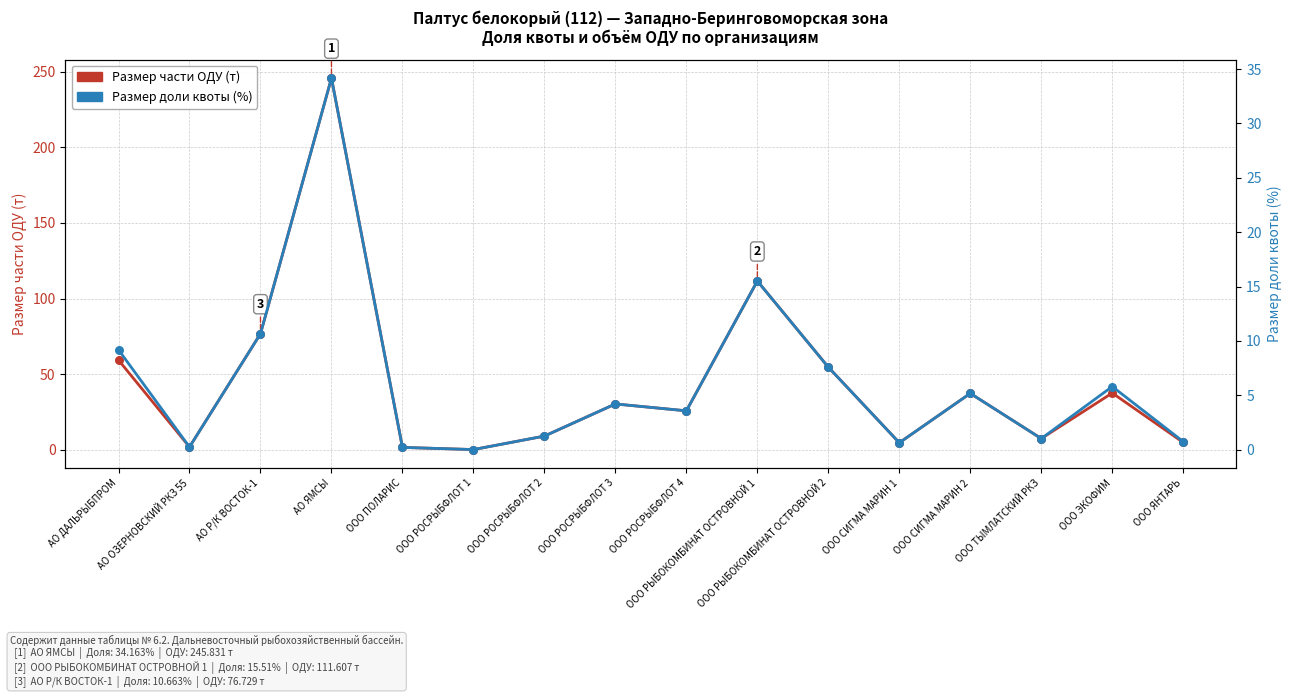

What are all the series names shown in the legend?

Размер части ОДУ (т), Размер доли квоты (%)